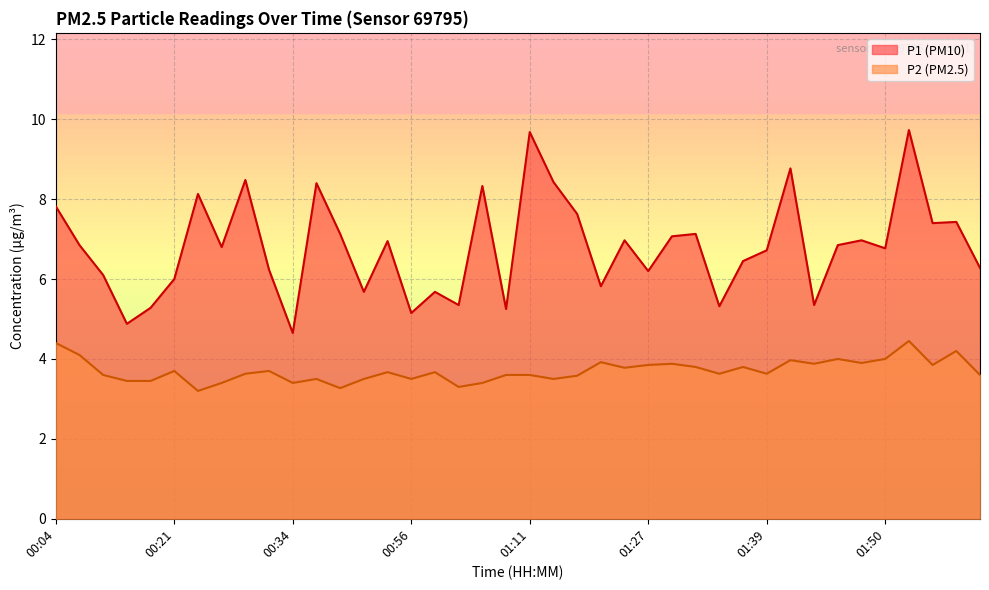

What is the smallest value displayed?

3.2